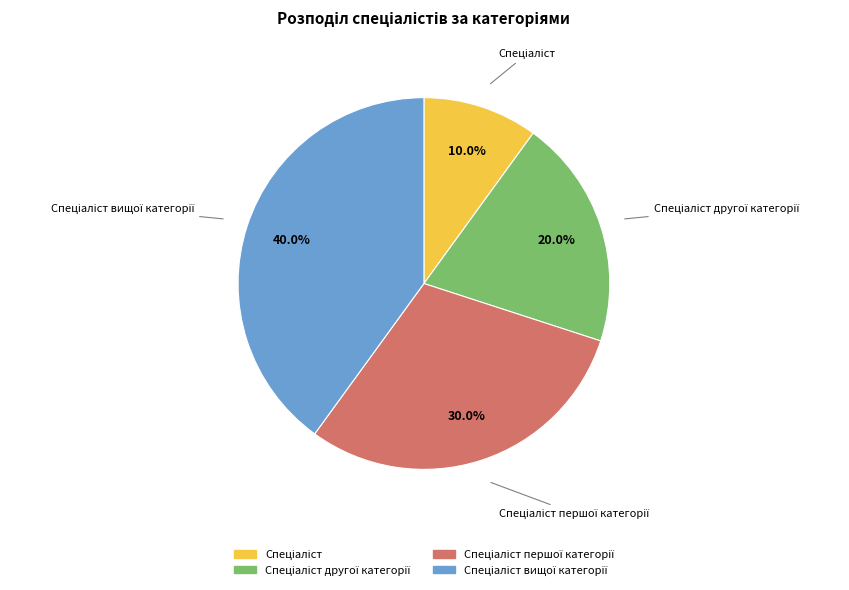

Count the number of slices in the pie.

4